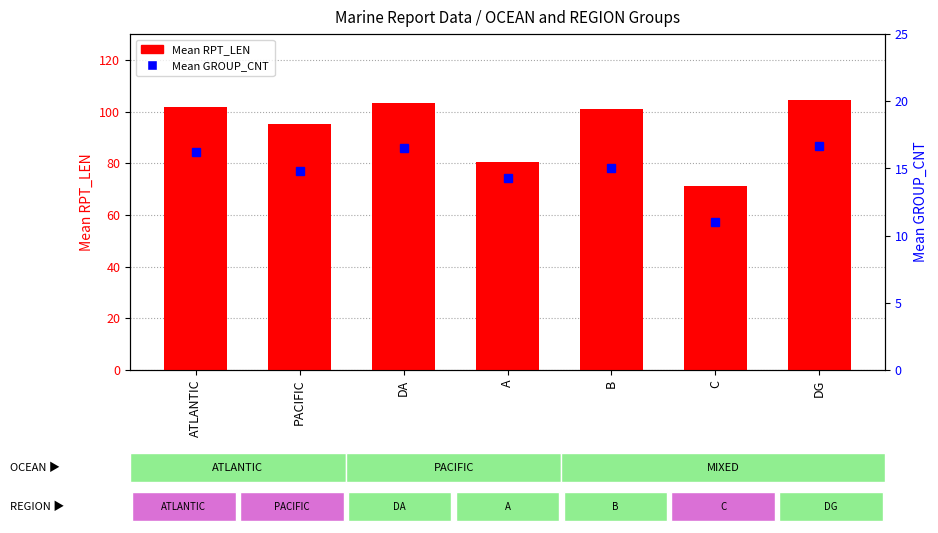

Which category has the lowest value in the Mean GROUP_CNT series?

C